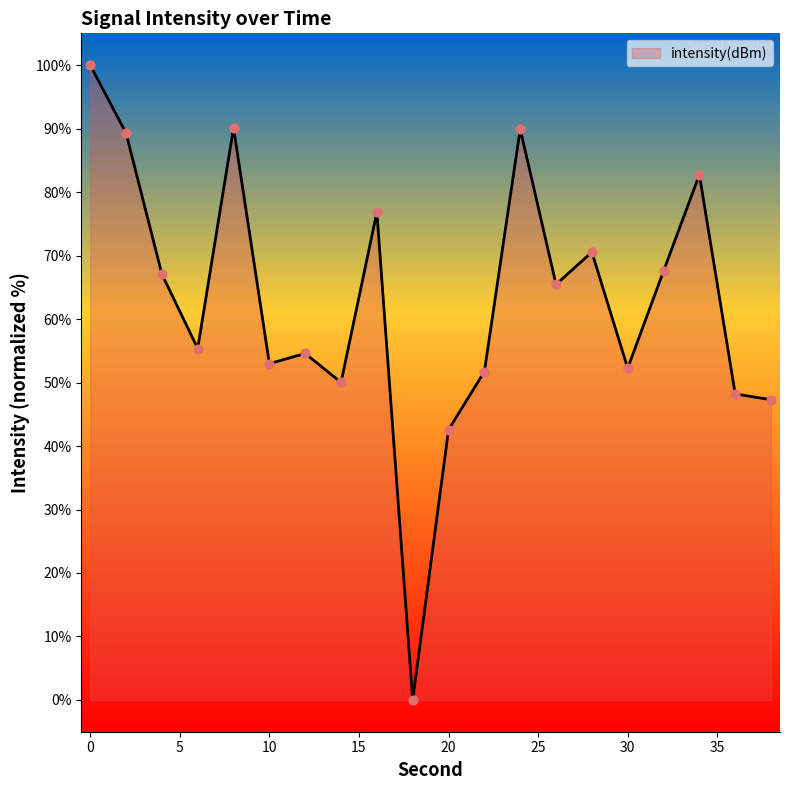

What is the difference between the maximum and minimum values?

100.0